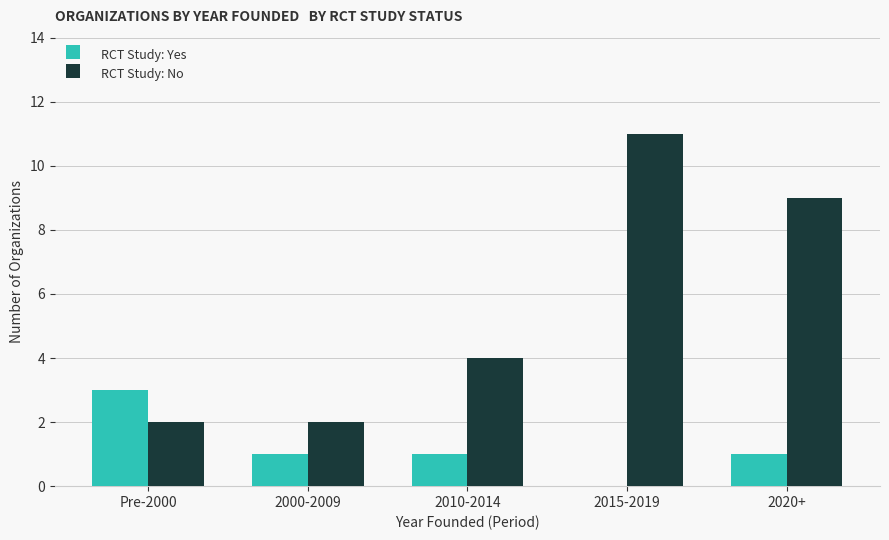

Reading left to right, what are all the values shown in this chart?

RCT Study: Yes: Pre-2000=3	2000-2009=1	2010-2014=1	2015-2019=0	2020+=1
RCT Study: No: Pre-2000=2	2000-2009=2	2010-2014=4	2015-2019=11	2020+=9